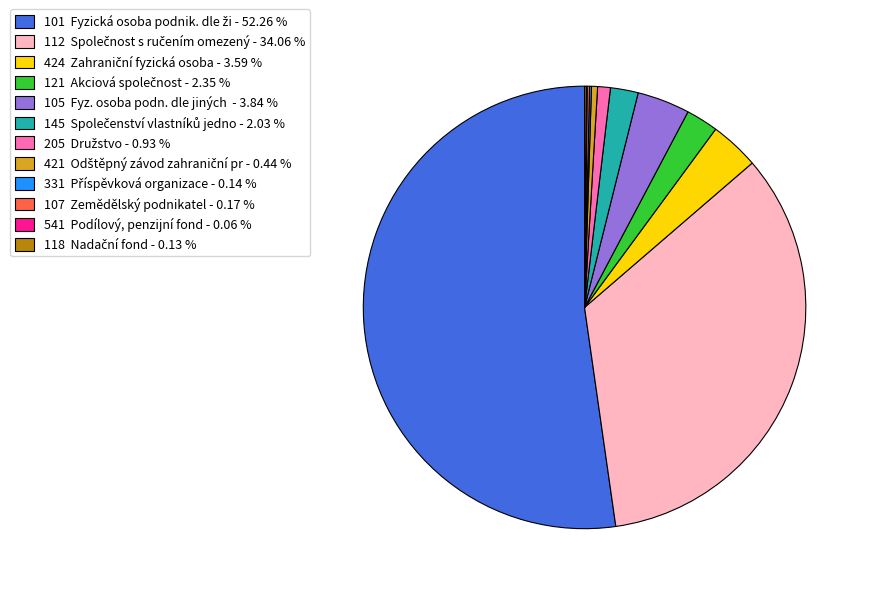

Is there any slice that represents more than half of the pie?

Yes